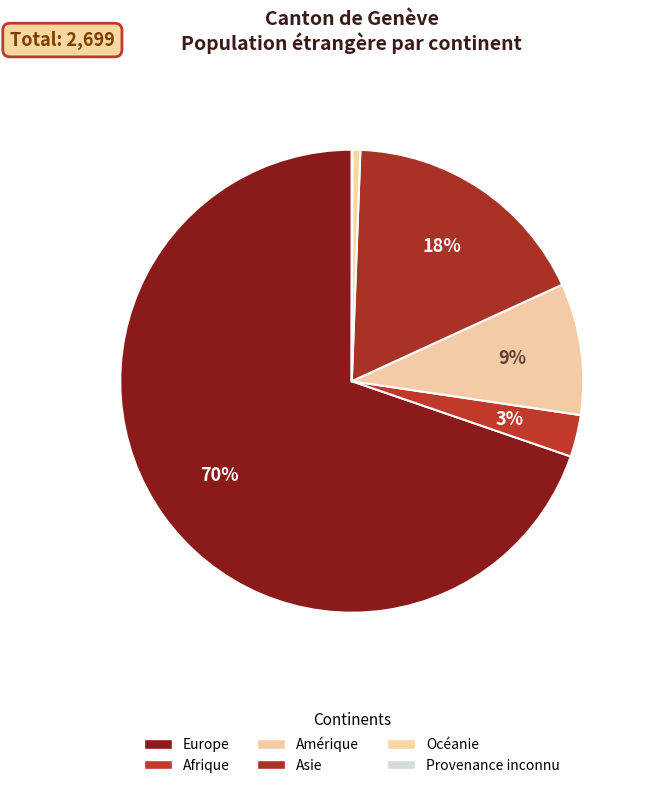

Which has a higher value, Océanie or Afrique?

Afrique